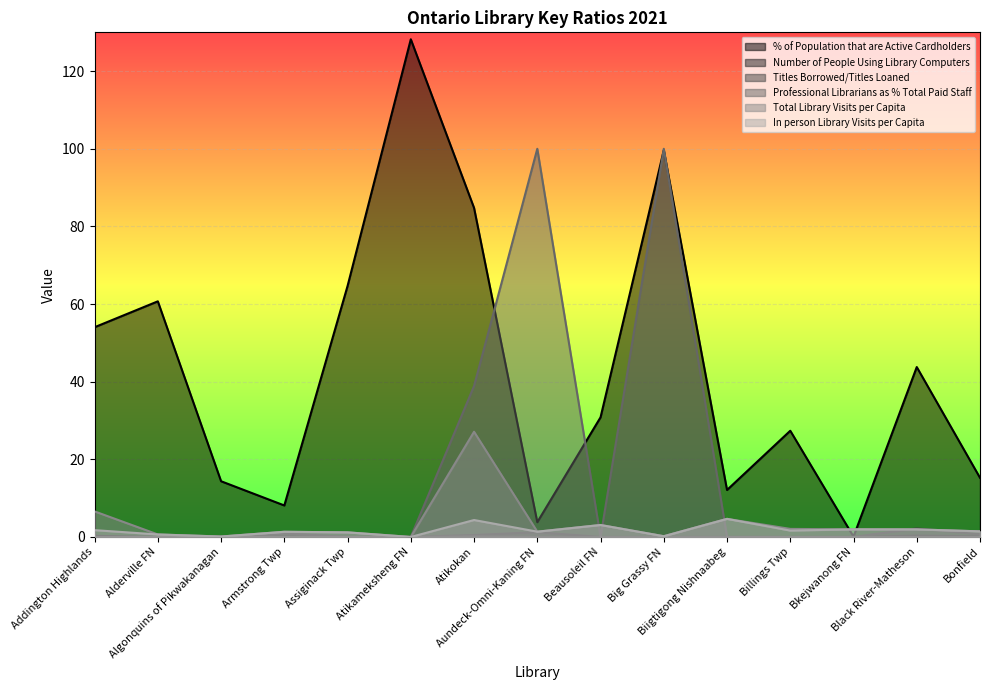

What is the label of the 1st point from the left?

Addington Highlands